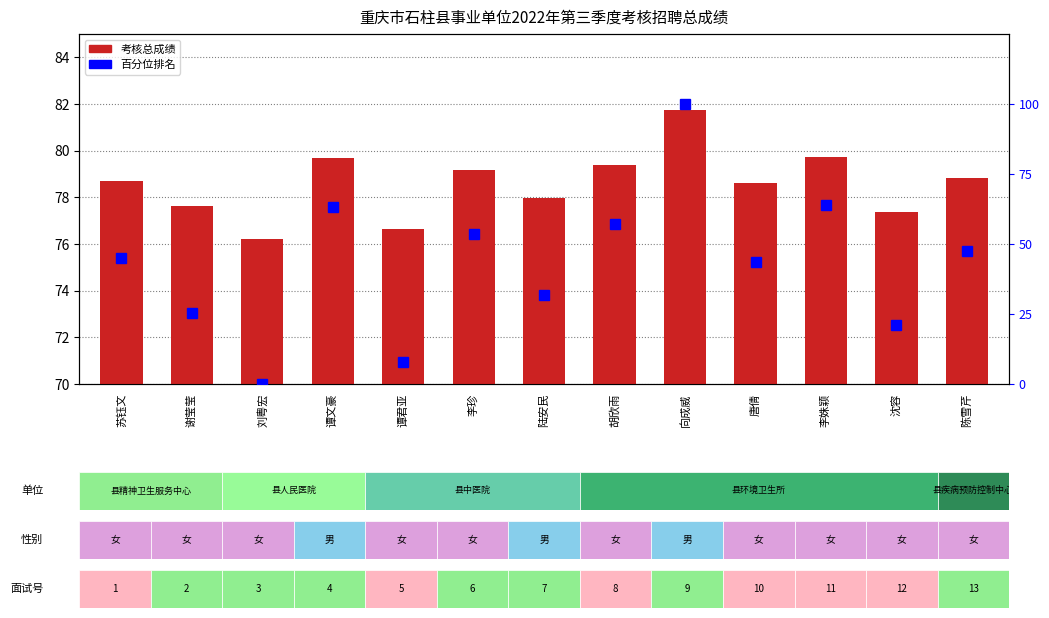

At 李珍, list the series in order from largest to smallest.

考核总成绩, 百分位排名